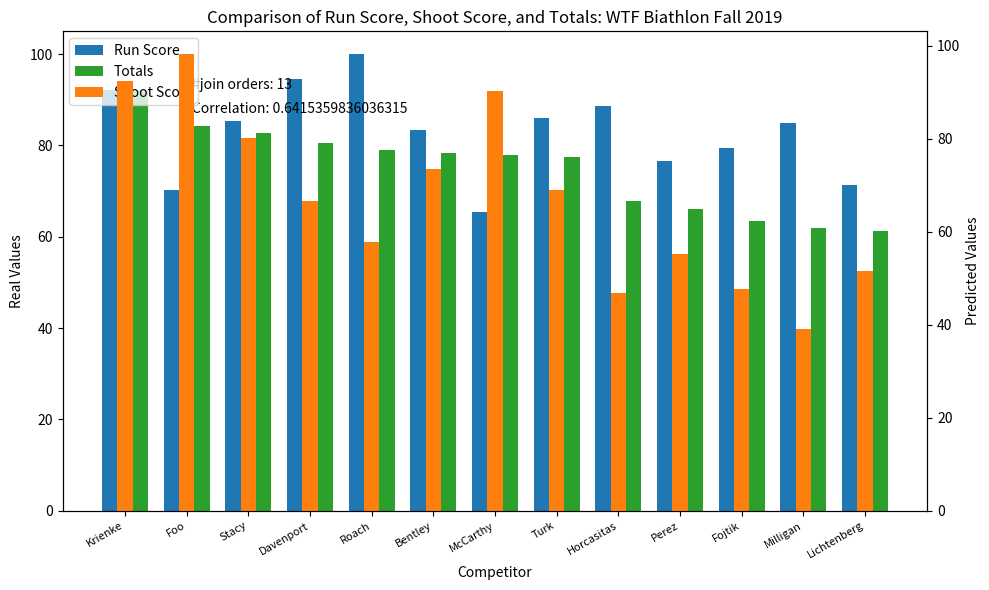

Read the Shoot Score value at Milligan.

39.0